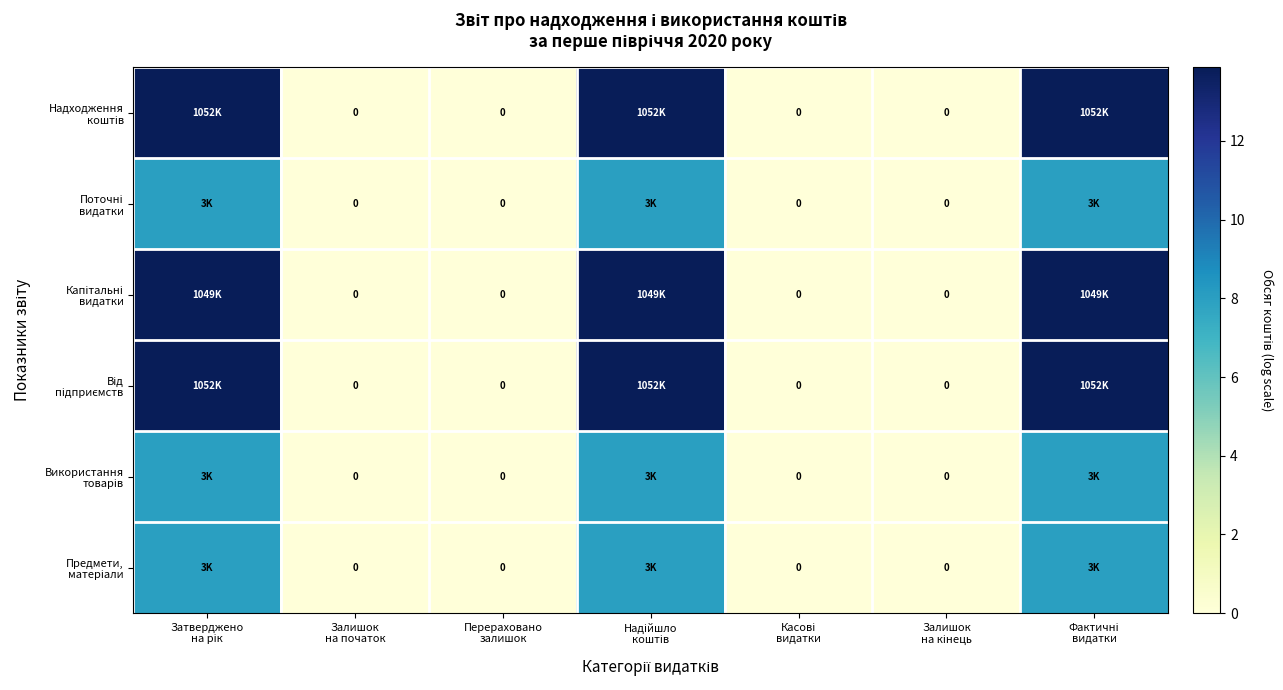

What is the average value of the Поточні видатки series?

3.4